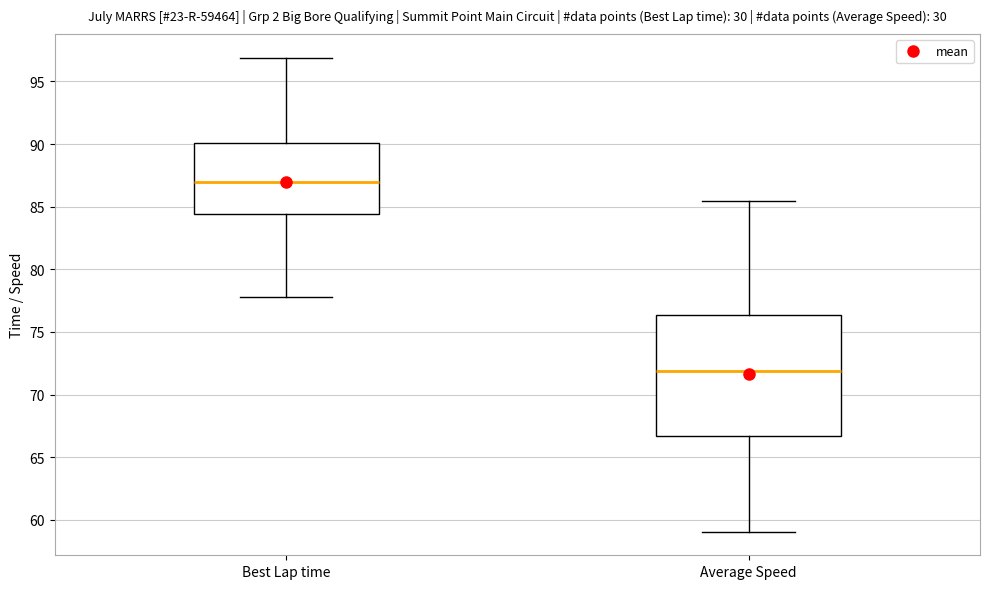

Reading left to right, transcribe this box plot: for each box, give where its median line is, the range the box spans, and where its two whiskers end, as read against the y-axis. The values are not printed on the chart, so give them approximately, as read against the axis.

Best Lap time: median 87.0, box 84.5 to 90.0, whiskers 78.0 to 97.0
Average Speed: median 72.0, box 66.5 to 76.5, whiskers 59.0 to 85.5